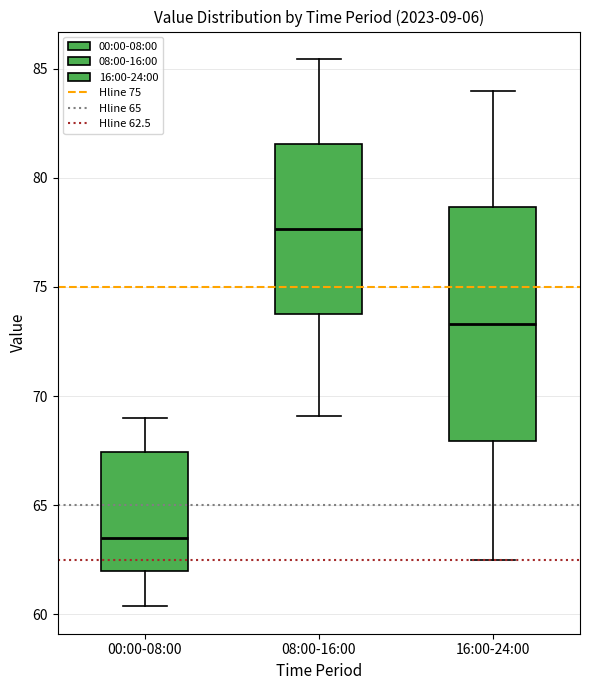

Reading left to right, read every box against the y-axis: the position of its median line, the range the box covers, and the ends of its whiskers. The values are not printed on the chart, so give them approximately, as read against the axis.

00:00-08:00: median 63.5, box 62.0 to 67.5, whiskers 60.5 to 69.0
08:00-16:00: median 77.5, box 74.0 to 81.5, whiskers 69.0 to 85.5
16:00-24:00: median 73.5, box 68.0 to 78.5, whiskers 62.5 to 84.0